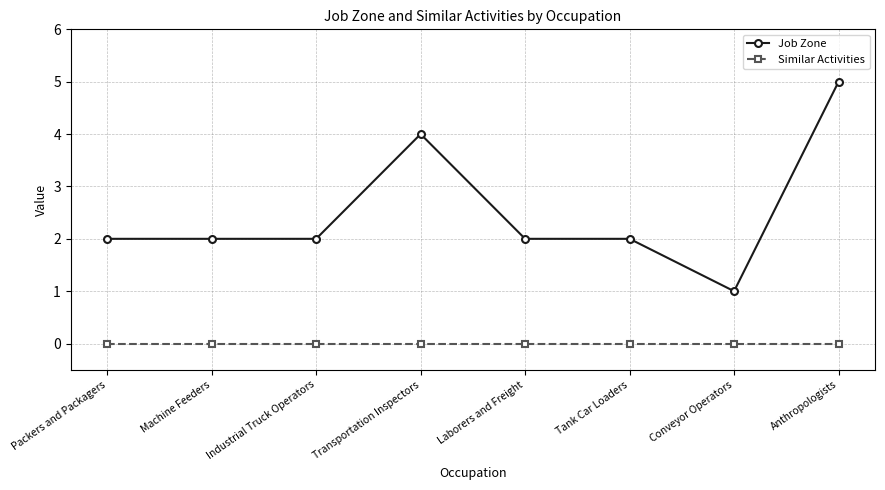

Reading left to right, extract all data points from this chart.

Job Zone: 2	2	2	4	2	2	1	5
Similar Activities: 0	0	0	0	0	0	0	0